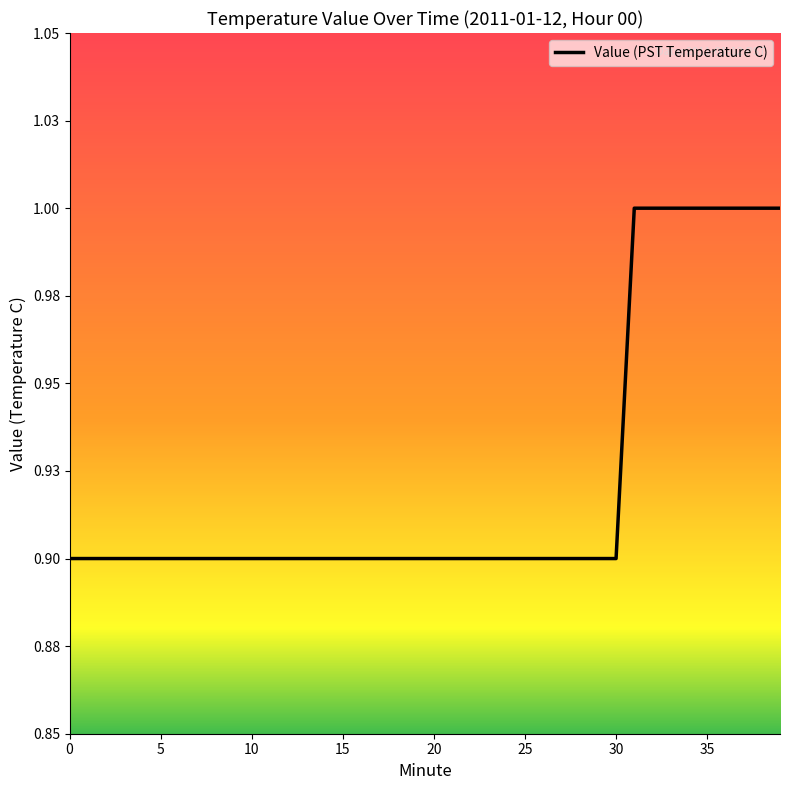

Does the chart have visible grid lines?

No